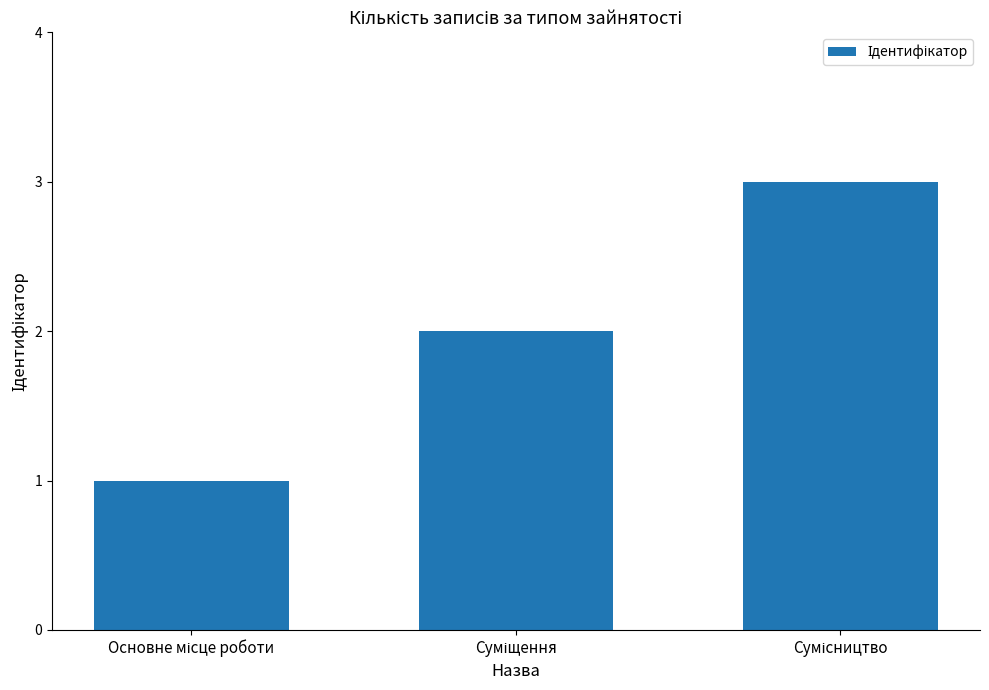

What is the value of the 3rd bar from the left?

3